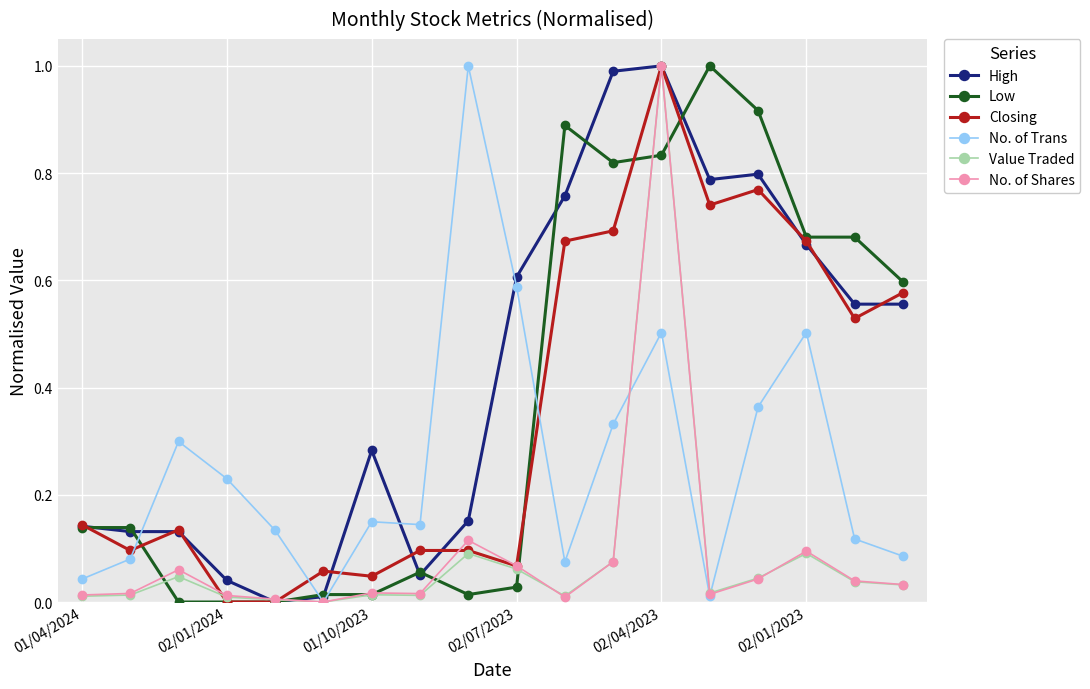

What is the greatest value displayed?

1.0